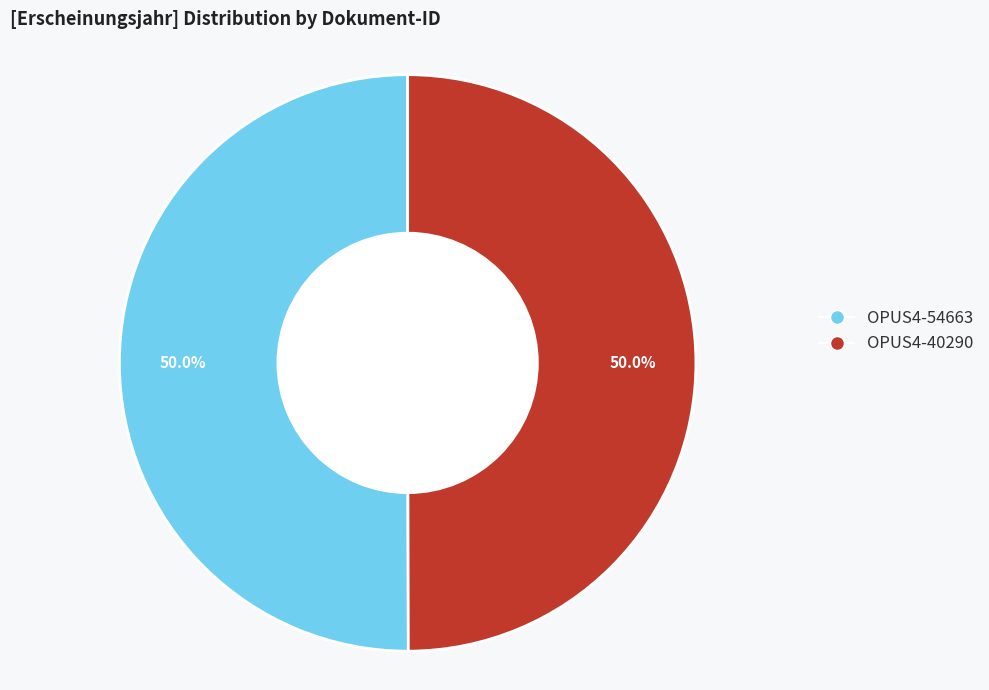

True or false: OPUS4-54663 accounts for 65% of the total.

False